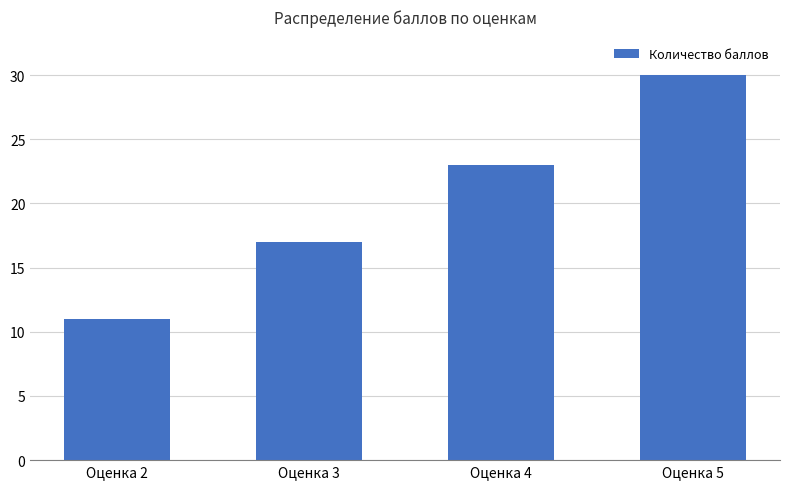

Rank the categories by value from highest to lowest.

Оценка 5, Оценка 4, Оценка 3, Оценка 2